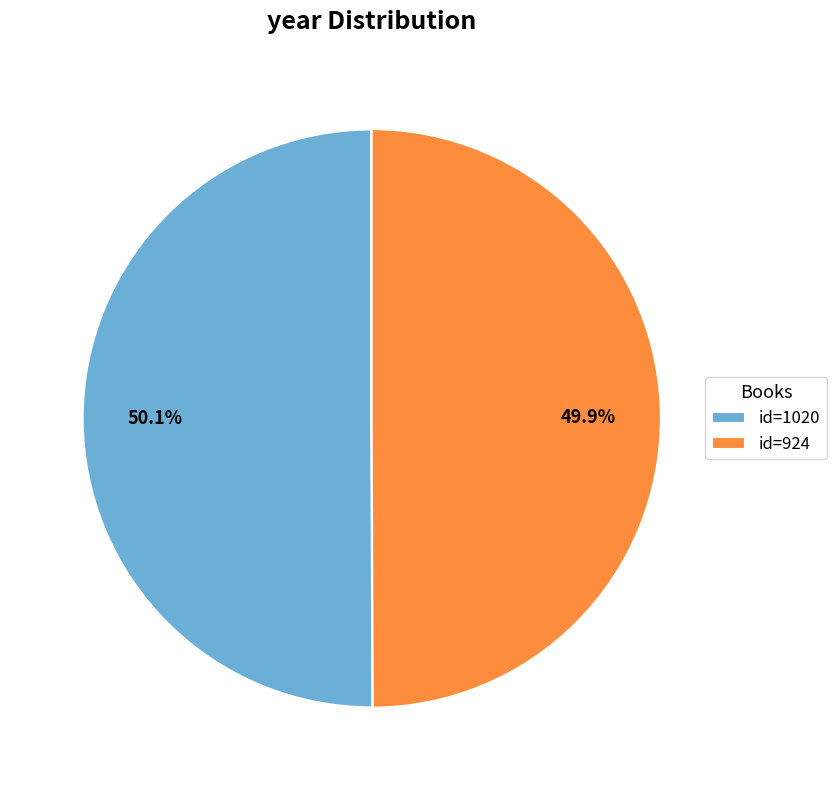

Does any single category account for the majority?

Yes